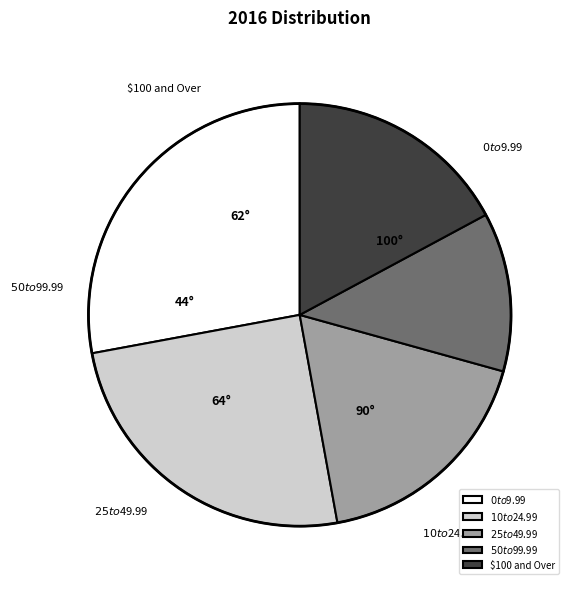

What percentage is the $100 and Over slice, to the nearest percent?

17%